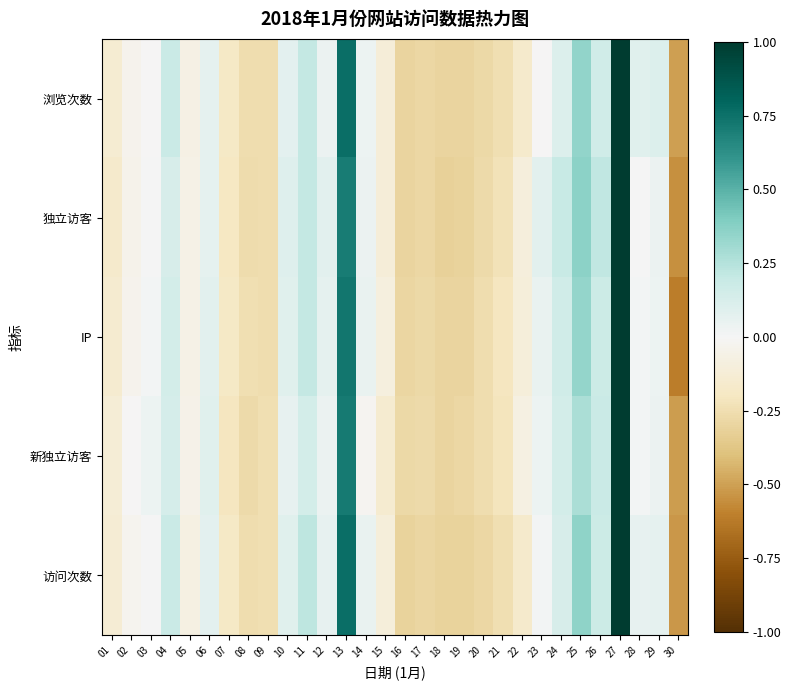

Reading left to right, list all the values displayed in this chart.

浏览次数: 01=-0.1	02=-0.0	03=-0.0	04=0.2	05=-0.1	06=0.1	07=-0.2	08=-0.3	09=-0.3	10=0.1	11=0.2	12=0.0	13=0.8	14=0.0	15=-0.1	16=-0.3	17=-0.3	18=-0.3	19=-0.3	20=-0.3	21=-0.2	22=-0.2	23=-0.0	24=0.1	25=0.3	26=0.2	27=1.0	28=0.1	29=0.1	30=-0.5
独立访客: 01=-0.2	02=-0.0	03=0.0	04=0.1	05=-0.1	06=0.1	07=-0.2	08=-0.3	09=-0.3	10=0.1	11=0.2	12=0.1	13=0.7	14=0.0	15=-0.1	16=-0.3	17=-0.3	18=-0.3	19=-0.3	20=-0.3	21=-0.2	22=-0.1	23=0.1	24=0.2	25=0.4	26=0.2	27=1.0	28=0.0	29=0.0	30=-0.6
IP: 01=-0.1	02=-0.0	03=0.0	04=0.1	05=-0.1	06=0.1	07=-0.2	08=-0.2	09=-0.3	10=0.1	11=0.2	12=0.1	13=0.7	14=0.0	15=-0.1	16=-0.3	17=-0.3	18=-0.3	19=-0.3	20=-0.3	21=-0.2	22=-0.1	23=0.1	24=0.2	25=0.3	26=0.2	27=1.0	28=0.0	29=0.0	30=-0.6
新独立访客: 01=-0.1	02=-0.0	03=0.0	04=0.1	05=-0.0	06=0.1	07=-0.2	08=-0.3	09=-0.2	10=0.1	11=0.1	12=0.0	13=0.7	14=-0.0	15=-0.1	16=-0.3	17=-0.3	18=-0.3	19=-0.3	20=-0.3	21=-0.2	22=-0.1	23=0.0	24=0.1	25=0.3	26=0.2	27=1.0	28=0.0	29=0.0	30=-0.5
访问次数: 01=-0.1	02=-0.0	03=0.0	04=0.2	05=-0.1	06=0.1	07=-0.2	08=-0.3	09=-0.2	10=0.1	11=0.2	12=0.1	13=0.8	14=0.0	15=-0.1	16=-0.3	17=-0.3	18=-0.3	19=-0.3	20=-0.3	21=-0.2	22=-0.2	23=0.0	24=0.1	25=0.4	26=0.2	27=1.0	28=0.1	29=0.1	30=-0.5